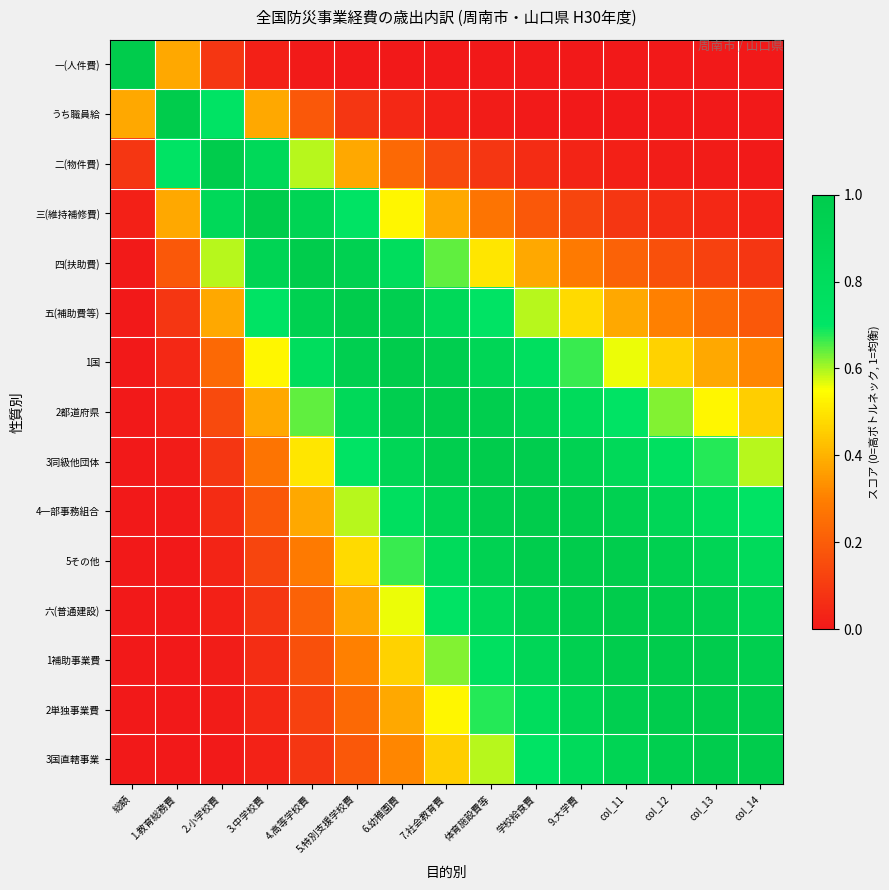

At which category is the sum across all series the highest?

体育施設費等